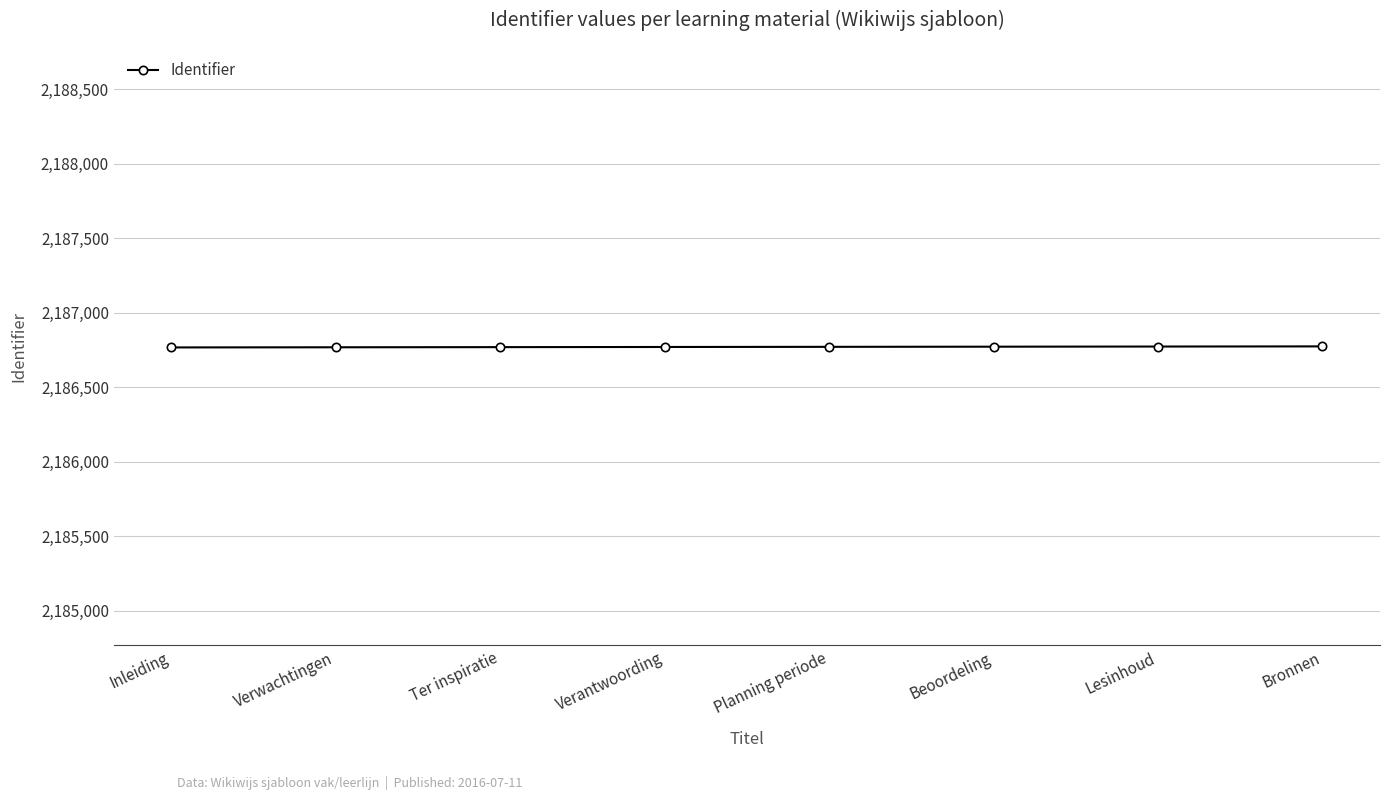

The chart shows a value of 2186772 at Beoordeling. True or false?

True